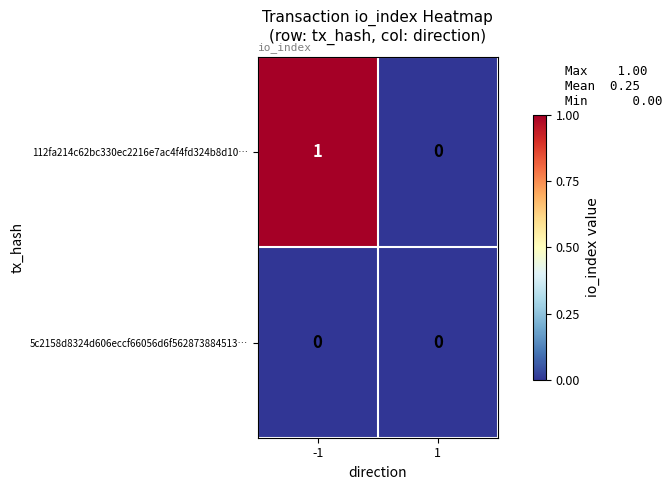

What is the total value across all series at -1?

1